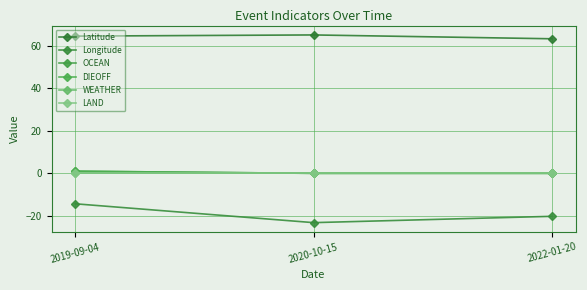

Which category has the lowest value in the OCEAN series?

2020-10-15